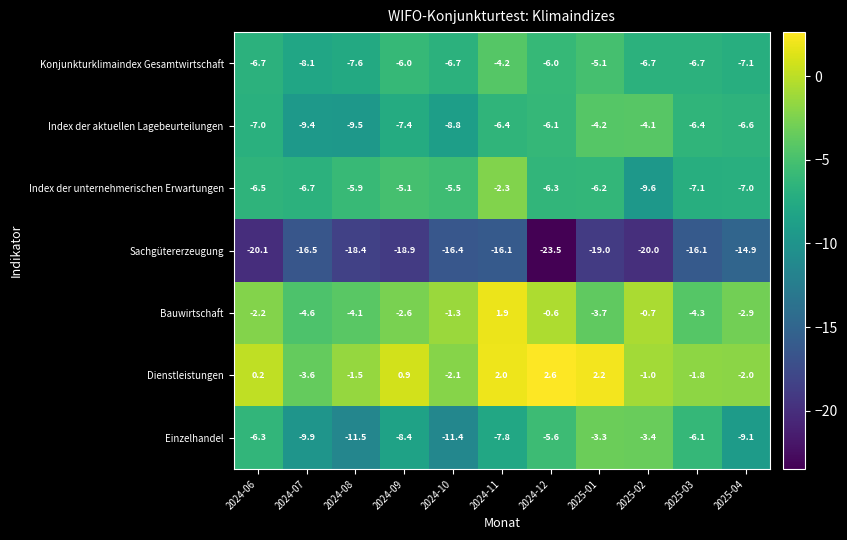

Rank the series at 2024-10 from lowest to highest value.

Sachgütererzeugung, Einzelhandel, Index der aktuellen Lagebeurteilungen, Konjunkturklimaindex Gesamtwirtschaft, Index der unternehmerischen Erwartungen, Dienstleistungen, Bauwirtschaft